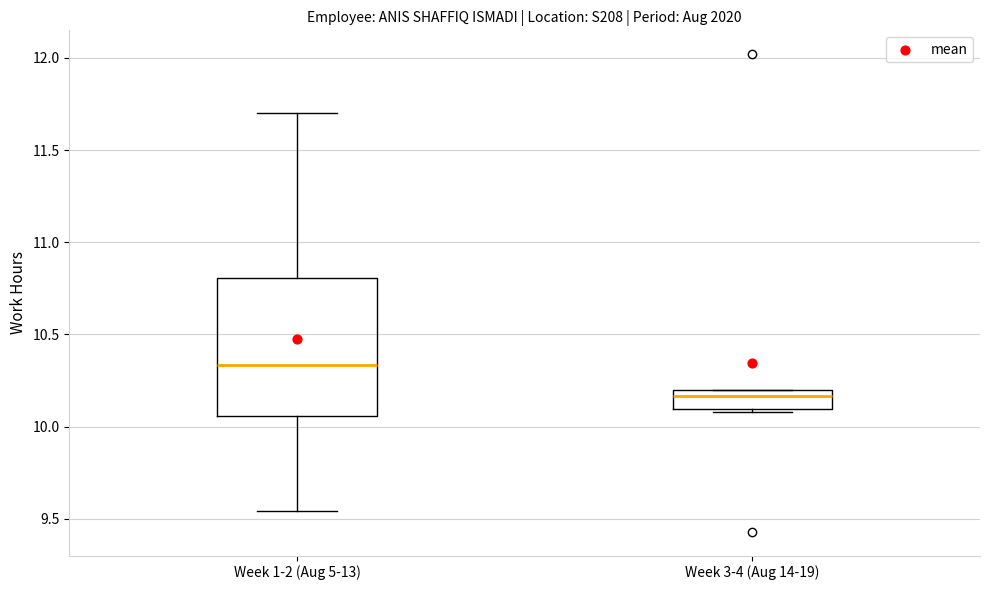

Reading left to right, read every box against the y-axis: the position of its median line, the range the box covers, and the ends of its whiskers. The values are not printed on the chart, so give them approximately, as read against the axis.

Week 1-2 (Aug 5-13): median 10.35, box 10.05 to 10.80, whiskers 9.55 to 11.70
Week 3-4 (Aug 14-19): median 10.15, box 10.10 to 10.20, whiskers 10.10 (just below the box's lower edge) to 10.20